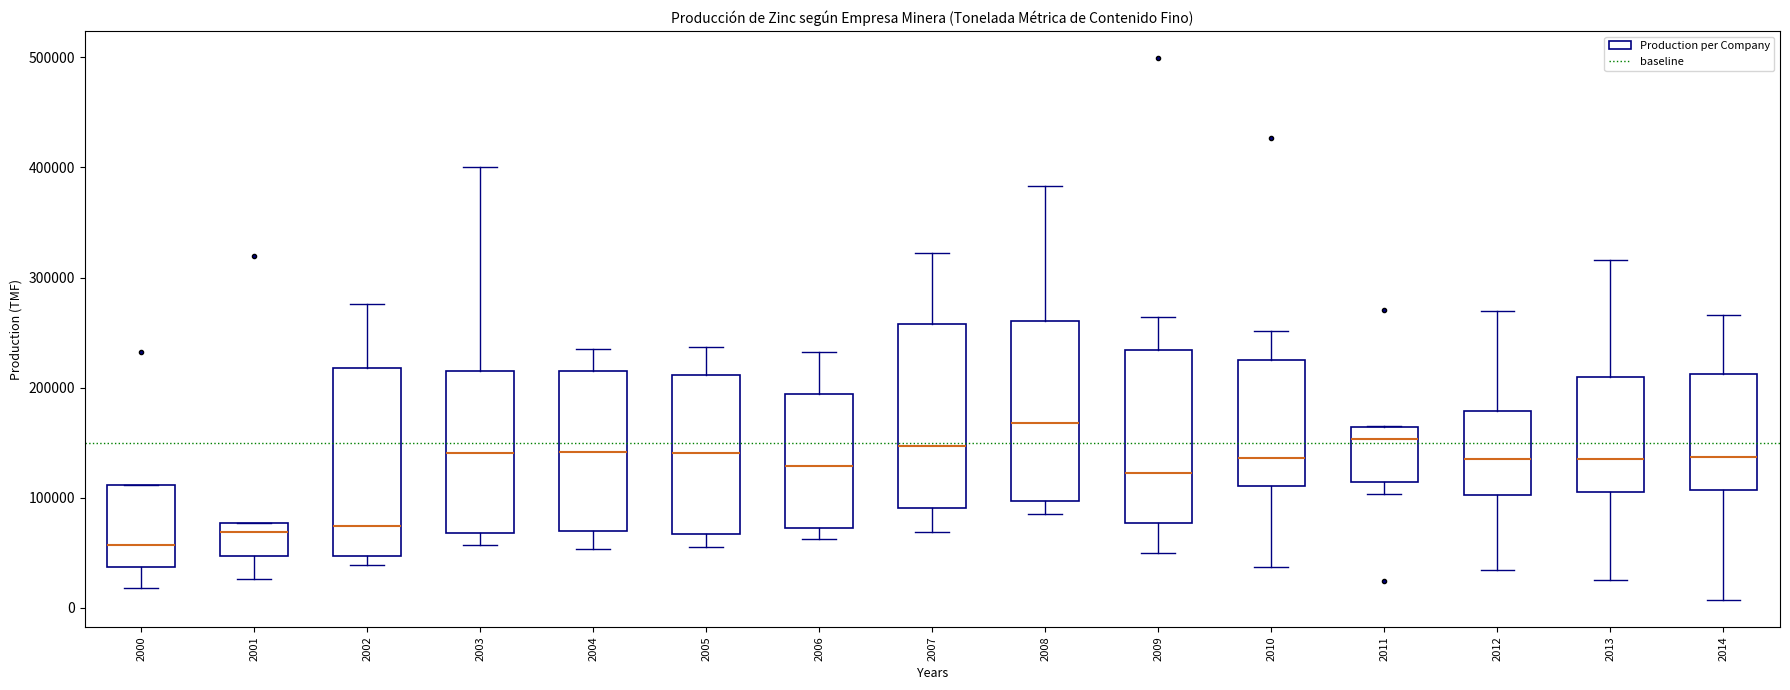

Reading left to right, read every box against the y-axis: the position of its median line, the range the box covers, and the ends of its whiskers. The values are not printed on the chart, so give them approximately, as read against the axis.

2000: median 60000, box 40000 to 110000, whiskers 20000 to 110000
2001: median 70000, box 50000 to 80000, whiskers 30000 to 80000
2002: median 70000, box 50000 to 220000, whiskers 40000 to 280000
2003: median 140000, box 70000 to 210000, whiskers 60000 to 400000
2004: median 140000, box 70000 to 220000, whiskers 50000 to 240000
2005: median 140000, box 70000 to 210000, whiskers 60000 to 240000
2006: median 130000, box 70000 to 190000, whiskers 60000 to 230000
2007: median 150000, box 90000 to 260000, whiskers 70000 to 320000
2008: median 170000, box 100000 to 260000, whiskers 80000 to 380000
2009: median 120000, box 80000 to 230000, whiskers 50000 to 260000
2010: median 140000, box 110000 to 230000, whiskers 40000 to 250000
2011: median 150000, box 110000 to 160000, whiskers 100000 to 170000
2012: median 140000, box 100000 to 180000, whiskers 30000 to 270000
2013: median 140000, box 110000 to 210000, whiskers 30000 to 320000
2014: median 140000, box 110000 to 210000, whiskers 10000 to 270000